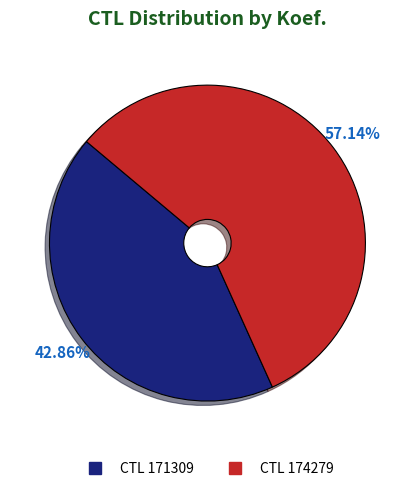

Is there any slice that represents more than half of the pie?

Yes